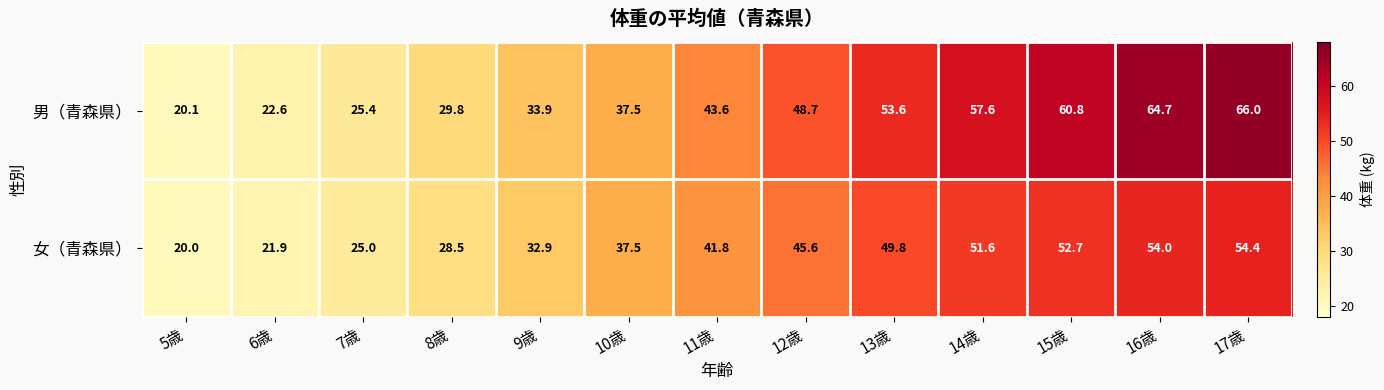

List the series in order of their overall mean, highest first.

男（青森県）, 女（青森県）